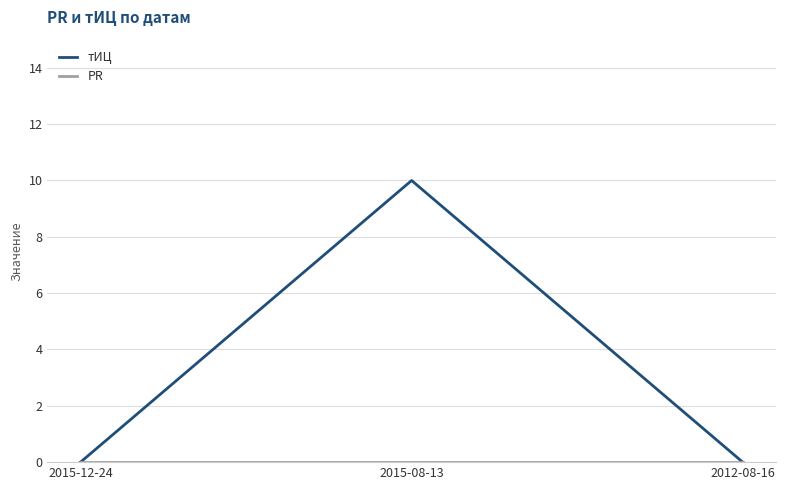

What is the sum of all тИЦ values?

10